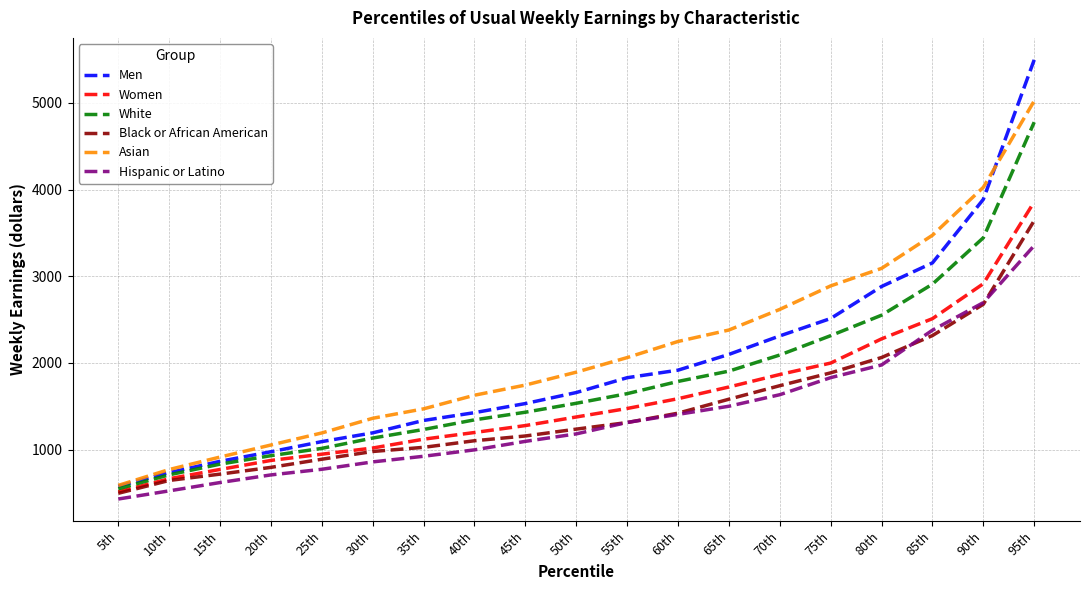

What is the minimum value for Black or African American?

497